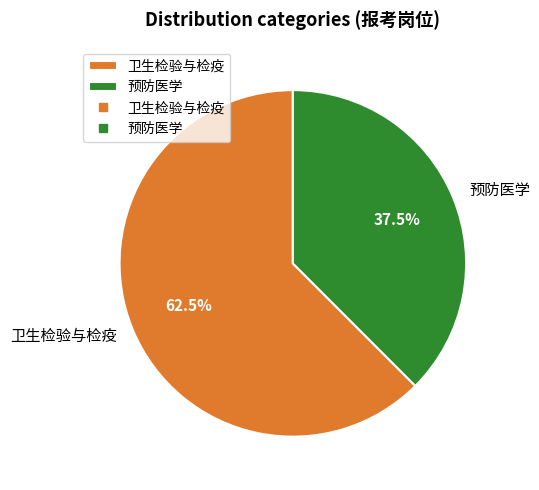

Rank the categories by value from highest to lowest.

卫生检验与检疫, 预防医学